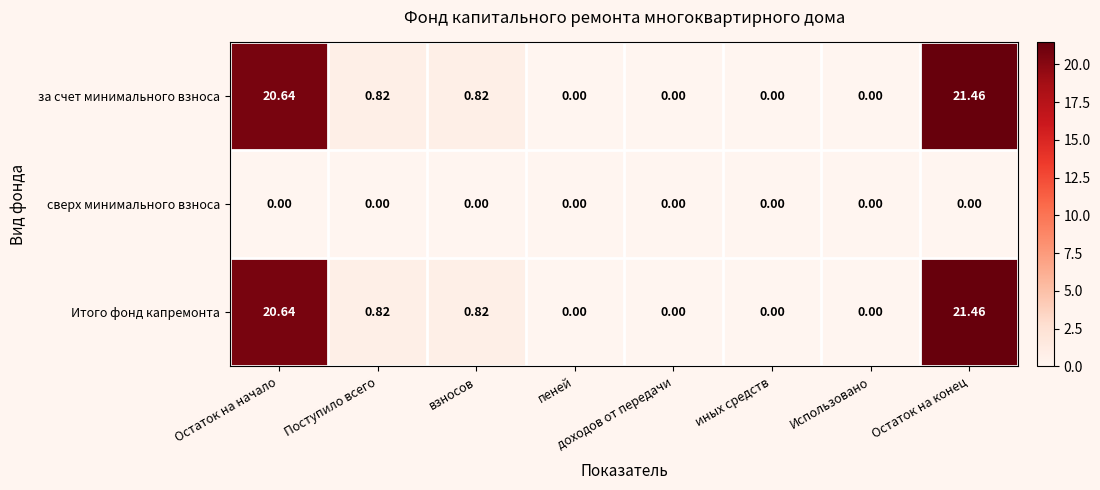

Which label corresponds to the largest value in the chart?

Остаток на конец